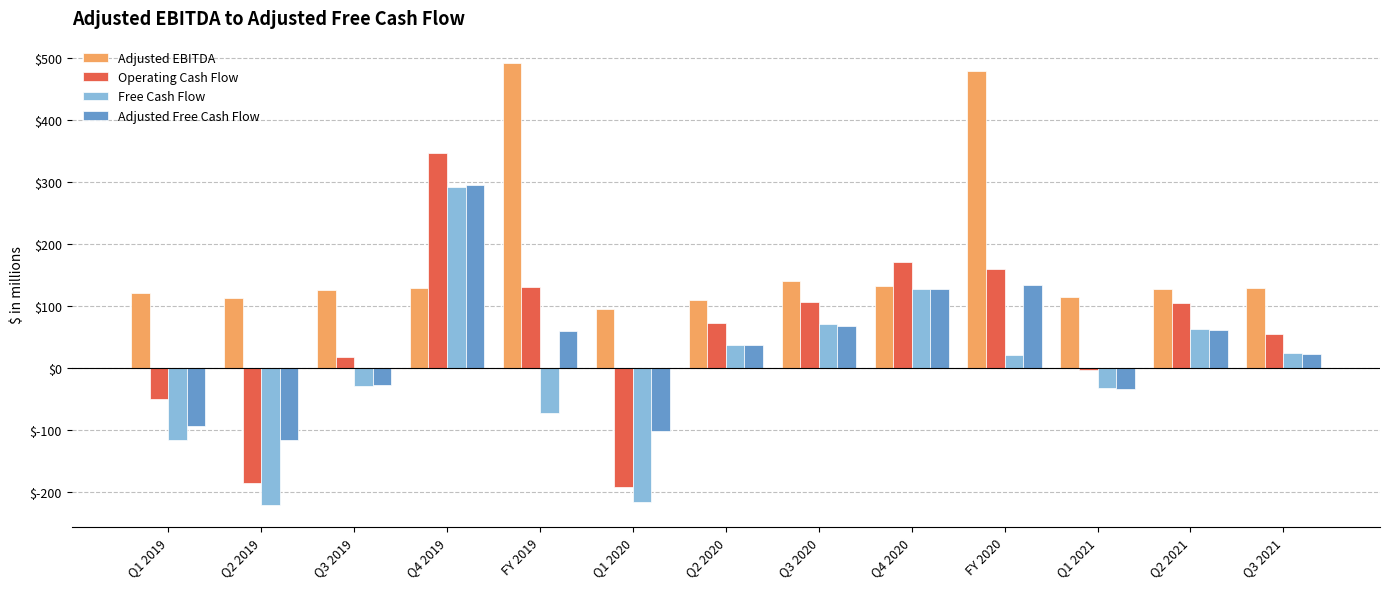

What is the average value of the Free Cash Flow series?

-3